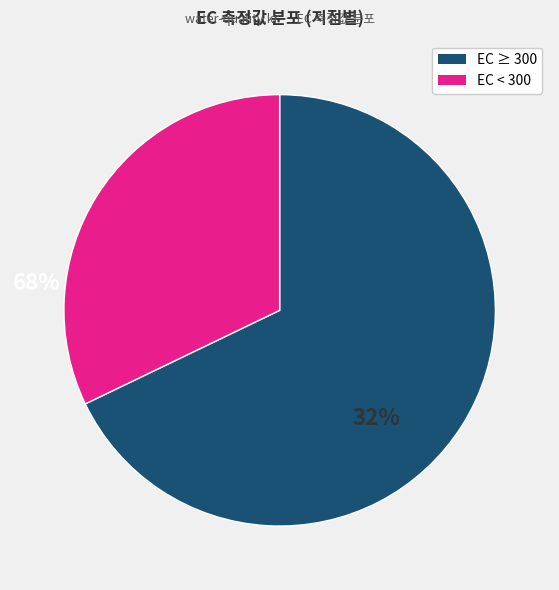

Is there any slice that represents more than half of the pie?

Yes